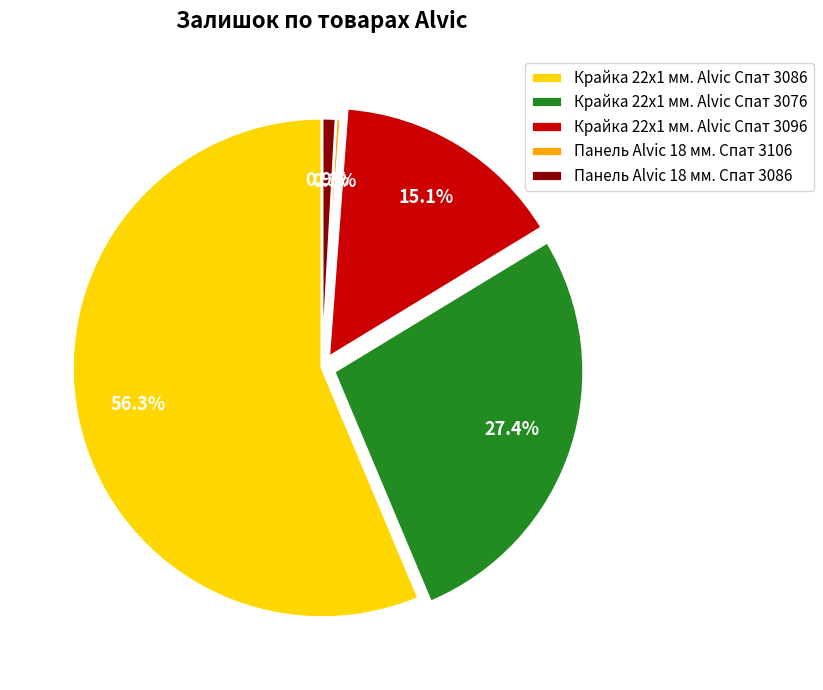

Combined, what portion of the pie is Крайка 22x1 мм. Alvic Спат 3076 and Панель Alvic 18 мм. Спат 3106?

27.7%